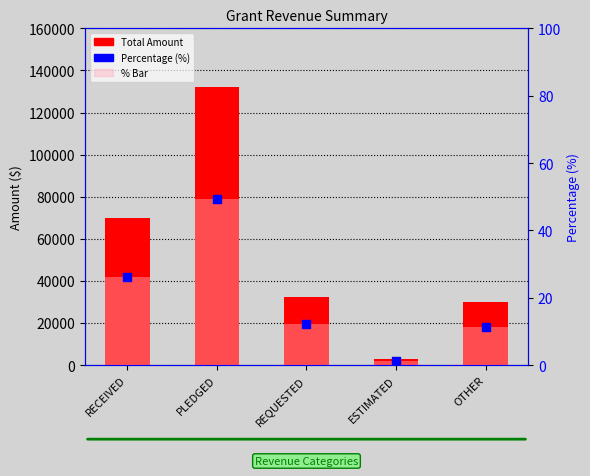

At which category is the sum across all series the highest?

PLEDGED